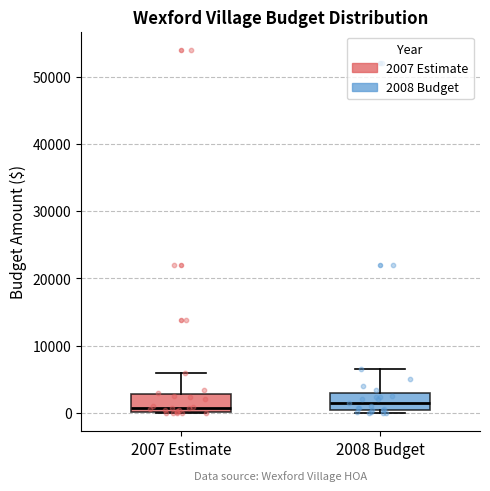

Reading left to right, transcribe this box plot: for each box, give where its median line is, the range the box spans, and where its two whiskers end, as read against the y-axis. The values are not printed on the chart, so give them approximately, as read against the axis.

2007 Estimate: median 1000, box 0 to 3000, whiskers 0 to 6000
2008 Budget: median 2000, box 0 to 3000, whiskers 0 (just below the box's lower edge) to 7000